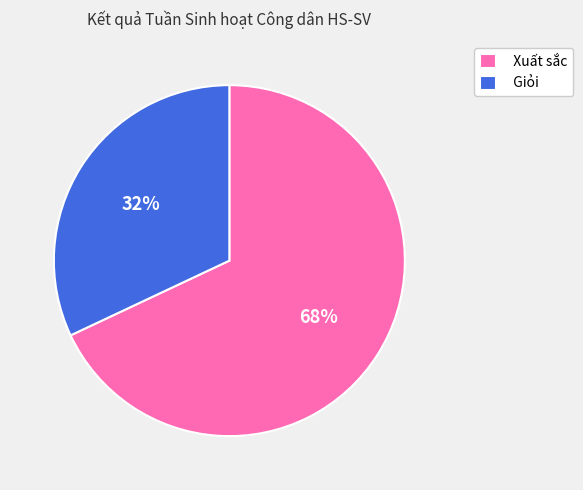

To the nearest percent, what is the combined percentage of Giỏi and Xuất sắc?

100%